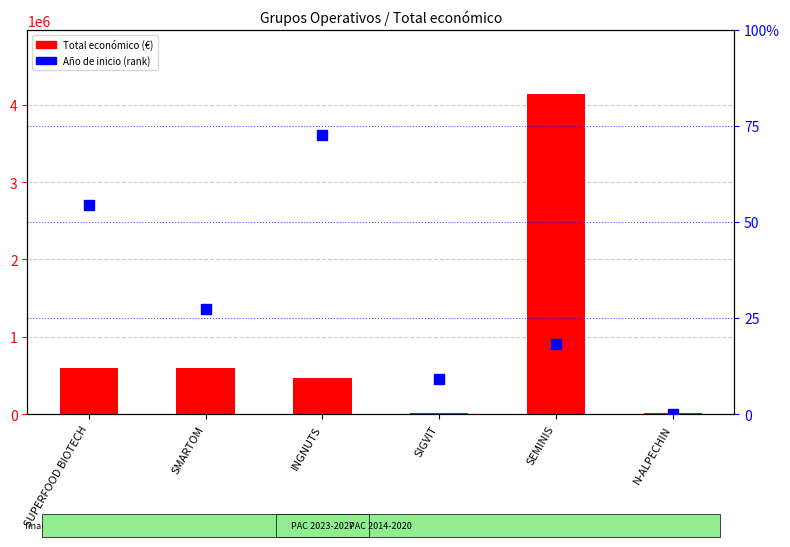

What are all the series names shown in the legend?

Total económico, Año de inicio (rank)